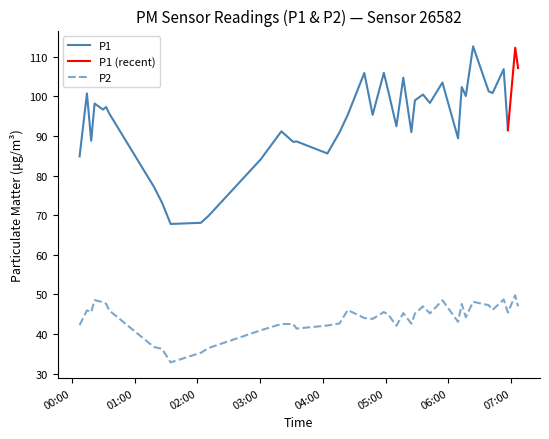

True or false: the data has more than 0 interior local peaks.

True